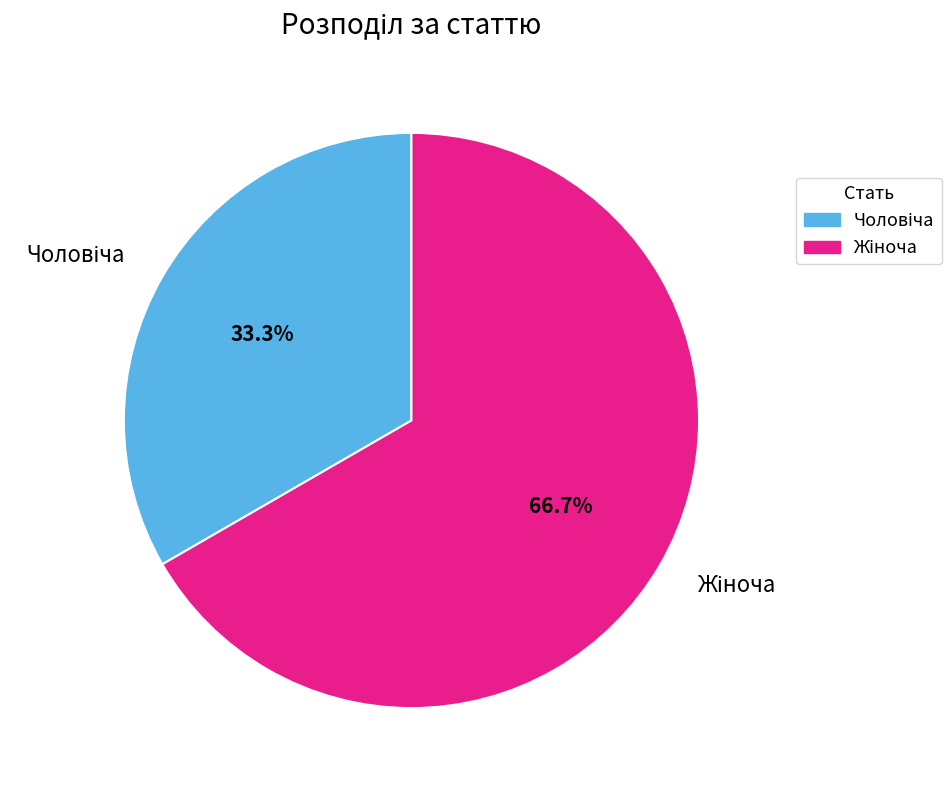

Does any single category account for the majority?

Yes